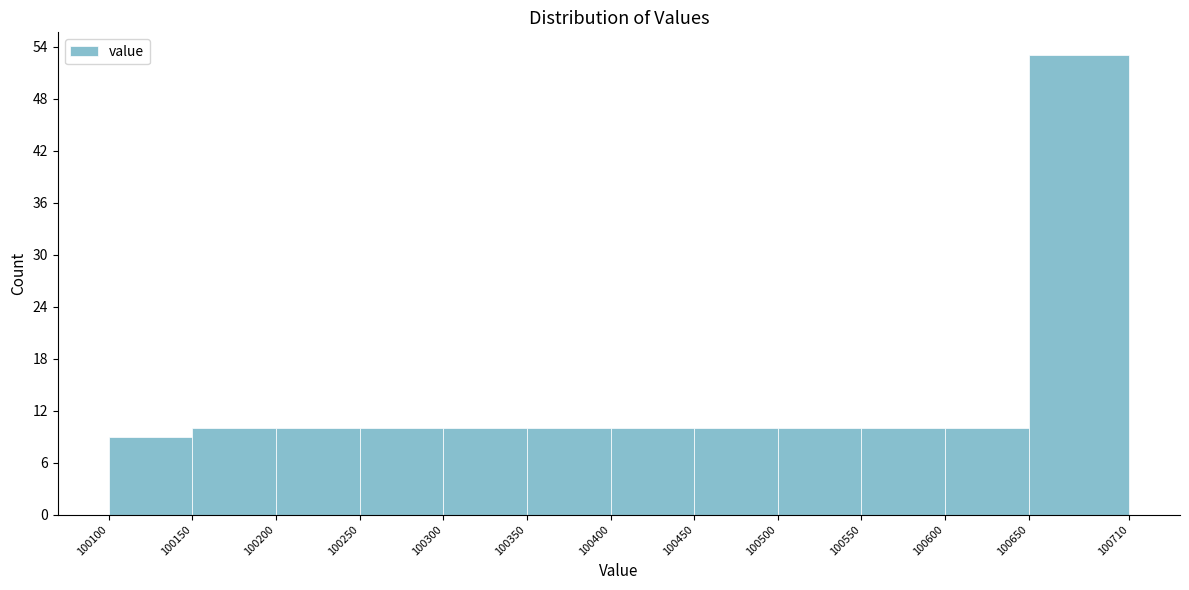

Reading left to right, transcribe this chart: for each bar, give the range it covers on the x-axis and its height. The values are not printed on the chart, so give them approximately, as read against the axis.

100100 to 100150: 9
100150 to 100200: 10
100200 to 100250: 10
100250 to 100300: 10
100300 to 100350: 10
100350 to 100400: 10
100400 to 100450: 10
100450 to 100500: 10
100500 to 100550: 10
100550 to 100600: 10
100600 to 100650: 10
100650 to 100710: 53